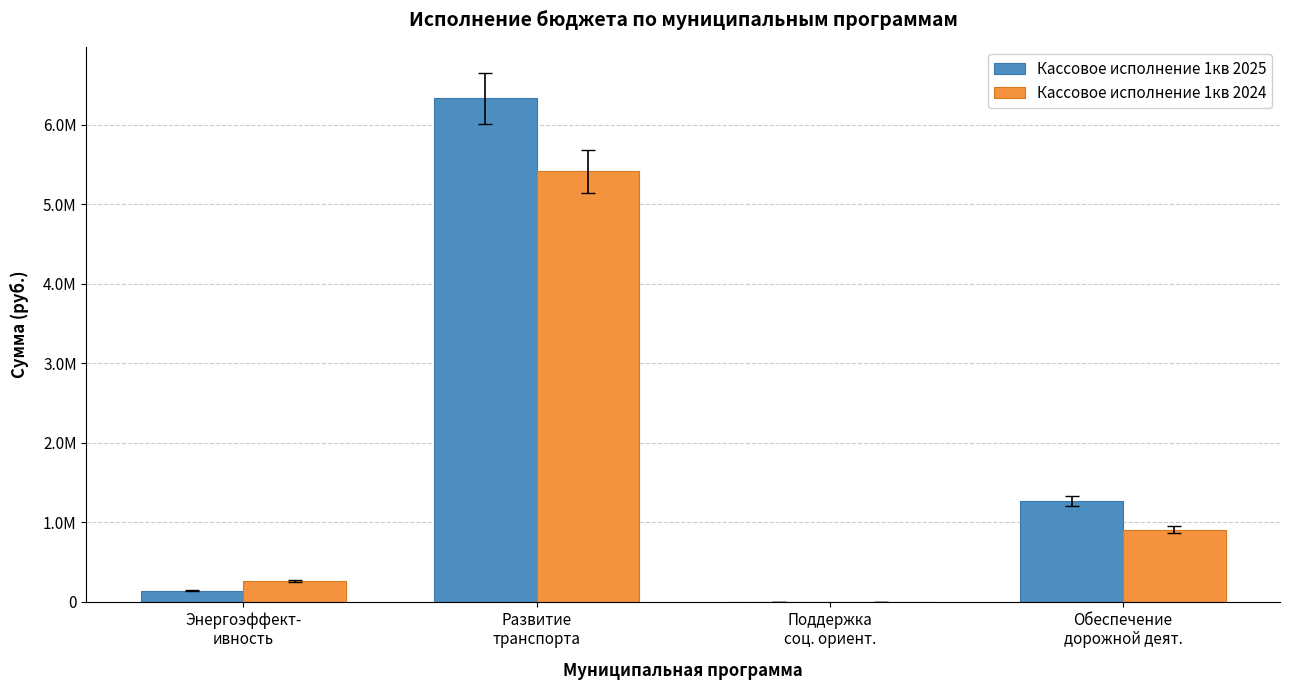

What are all the series names shown in the legend?

Кассовое исполнение 1кв 2025, Кассовое исполнение 1кв 2024